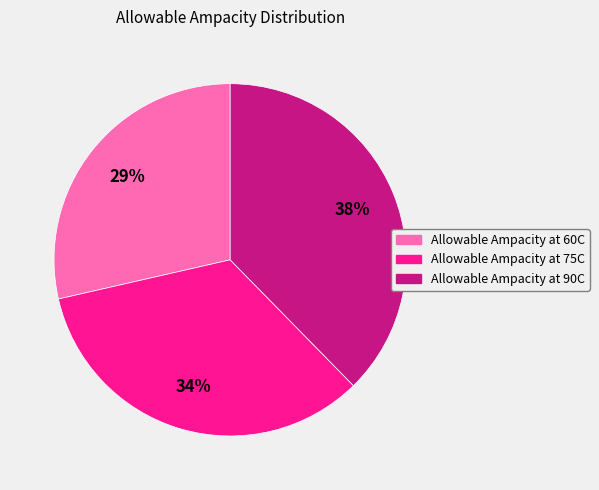

Combined, do Allowable Ampacity at 60C and Allowable Ampacity at 90C account for over 50%?

Yes